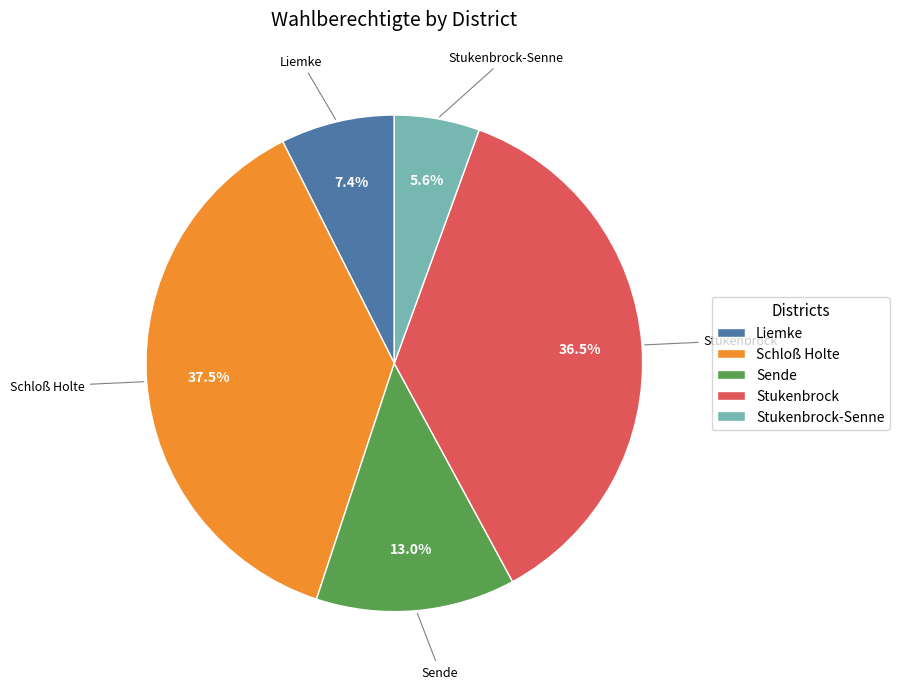

What percentage do Schloß Holte and Sende together represent?

50.5%